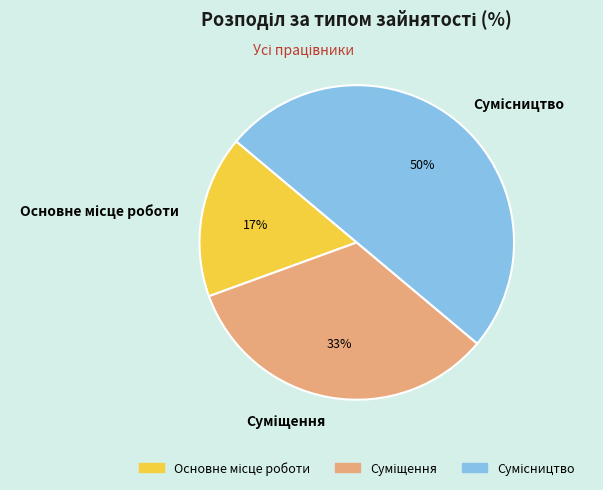

To the nearest percent, what is the difference between the largest and smallest slice percentages?

33%